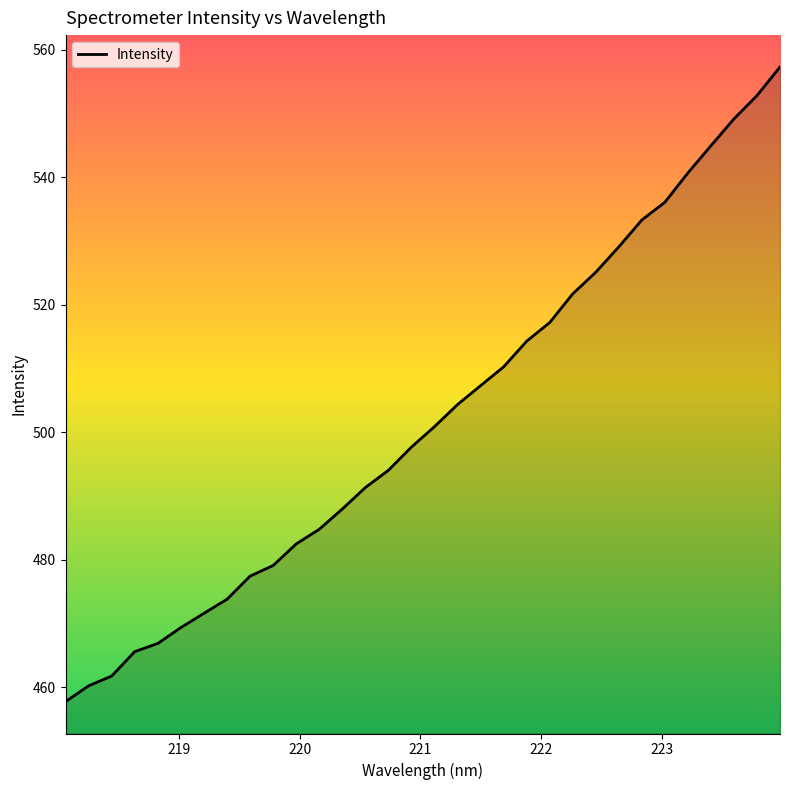

What is the maximum value shown in the chart?

557.3